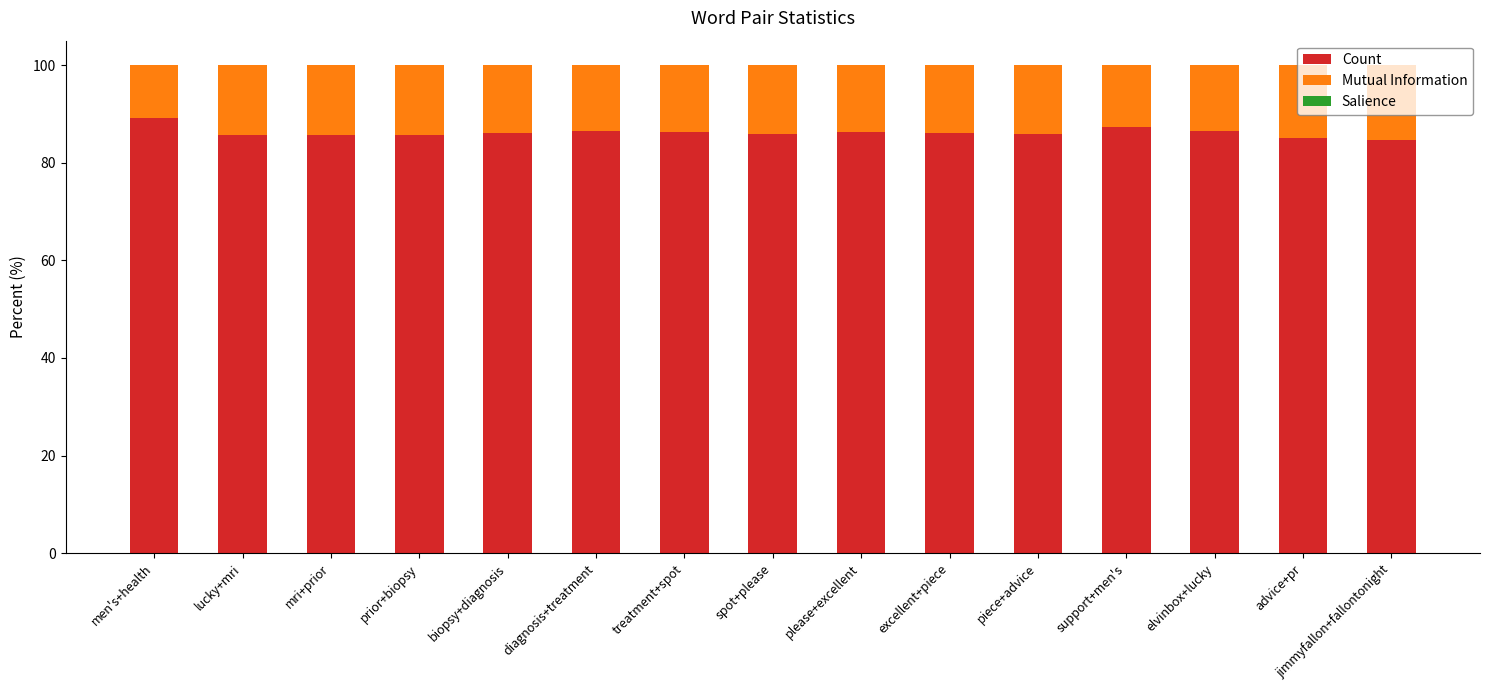

What is the sum of all Count values?

1293.0